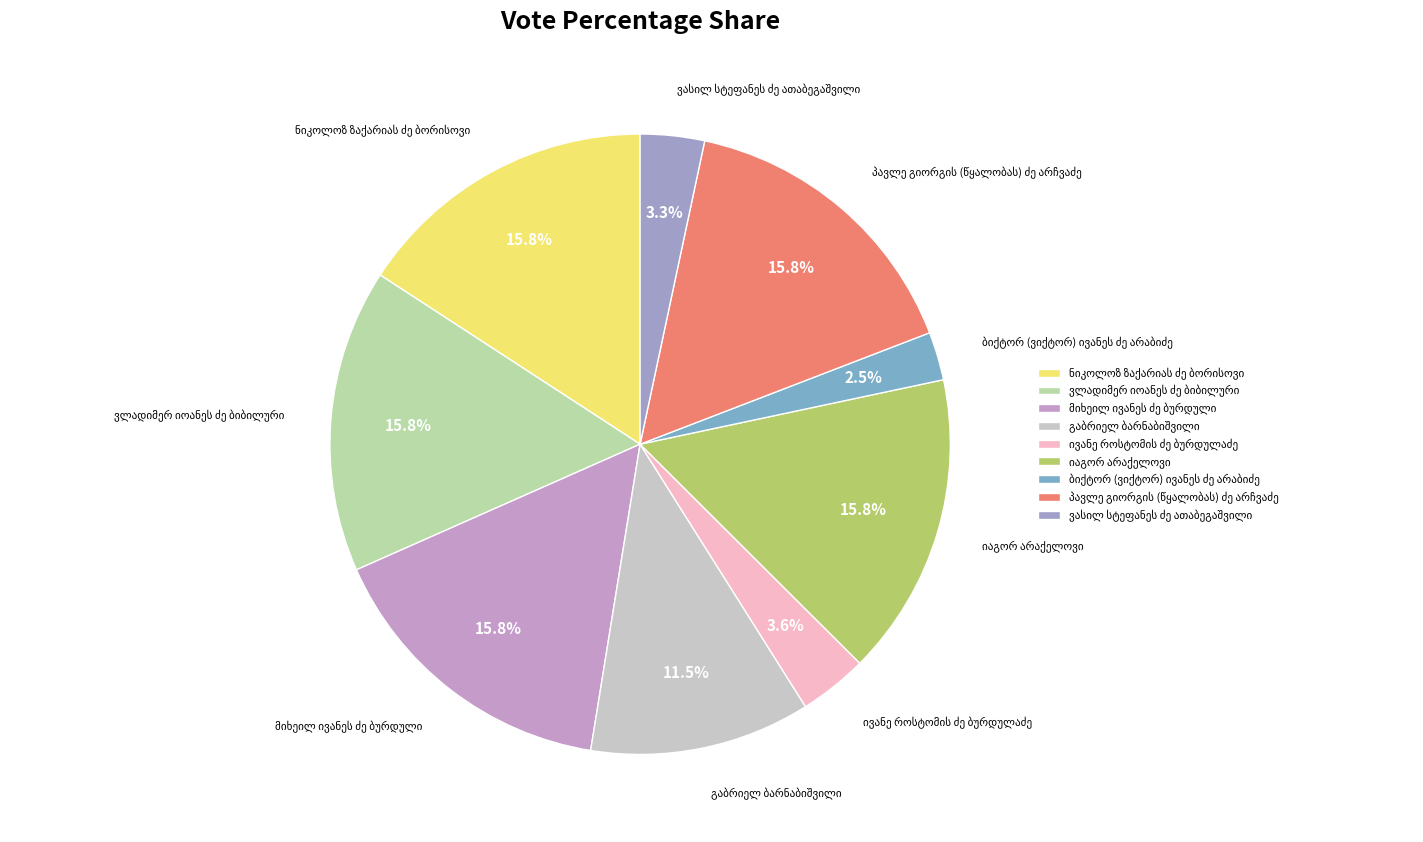

Does any single category account for the majority?

No